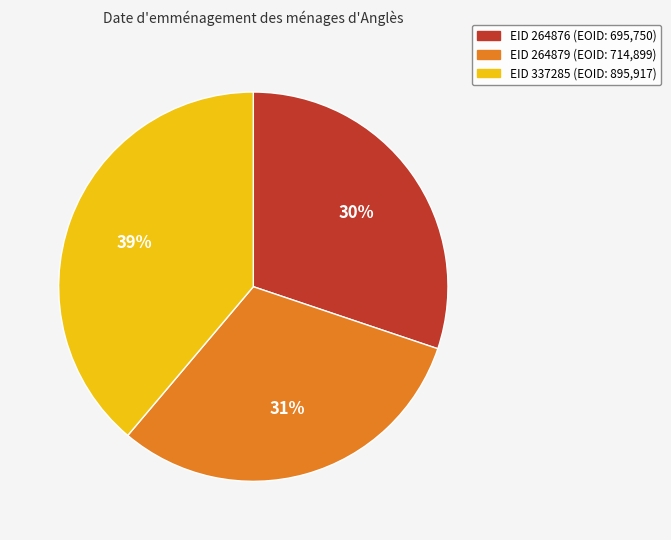

Is there a majority slice in this chart?

No